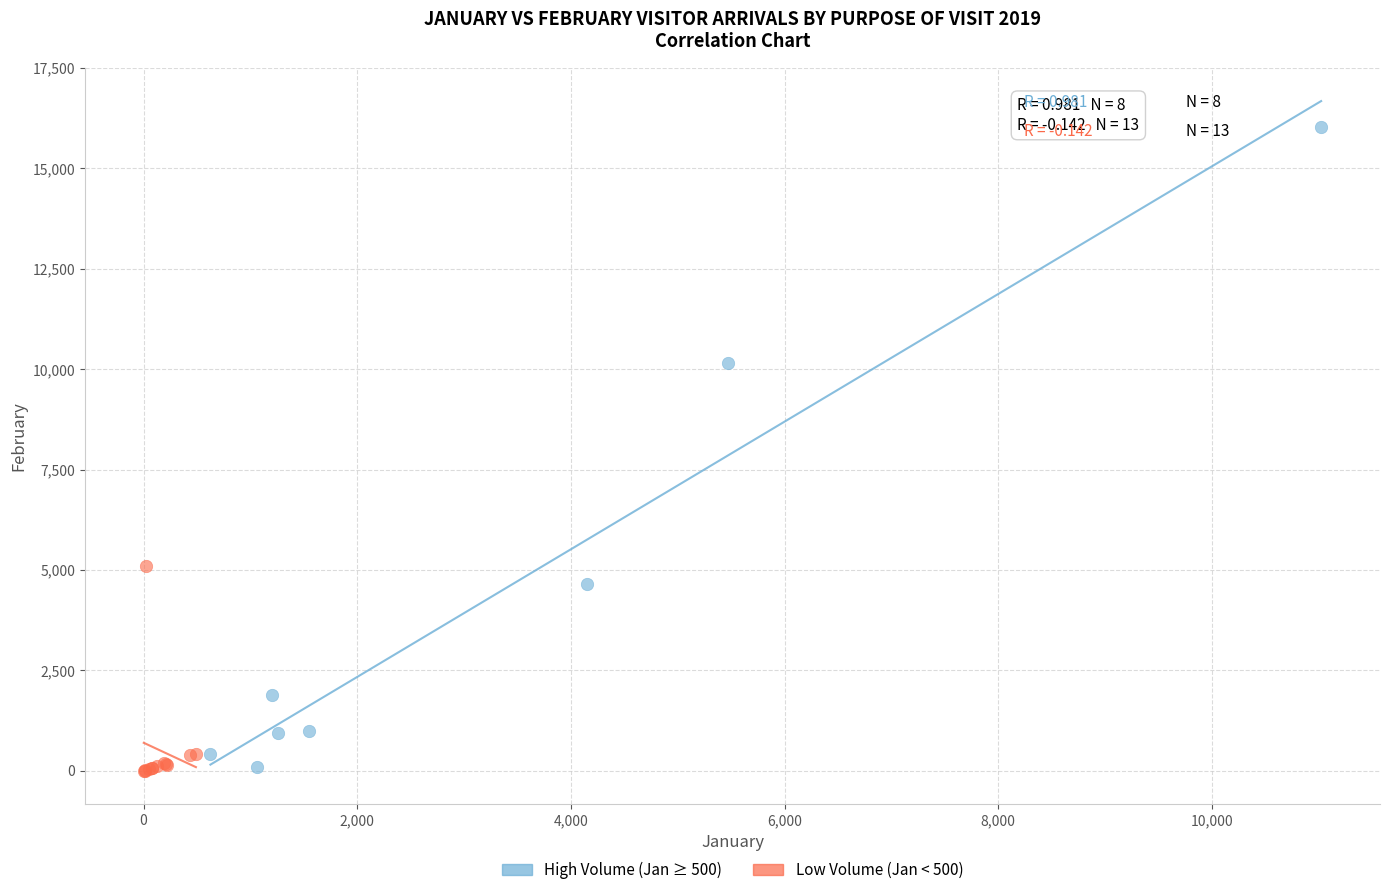

Which series has the largest Y range (max minus min)?

High Volume (Jan ≥ 500)